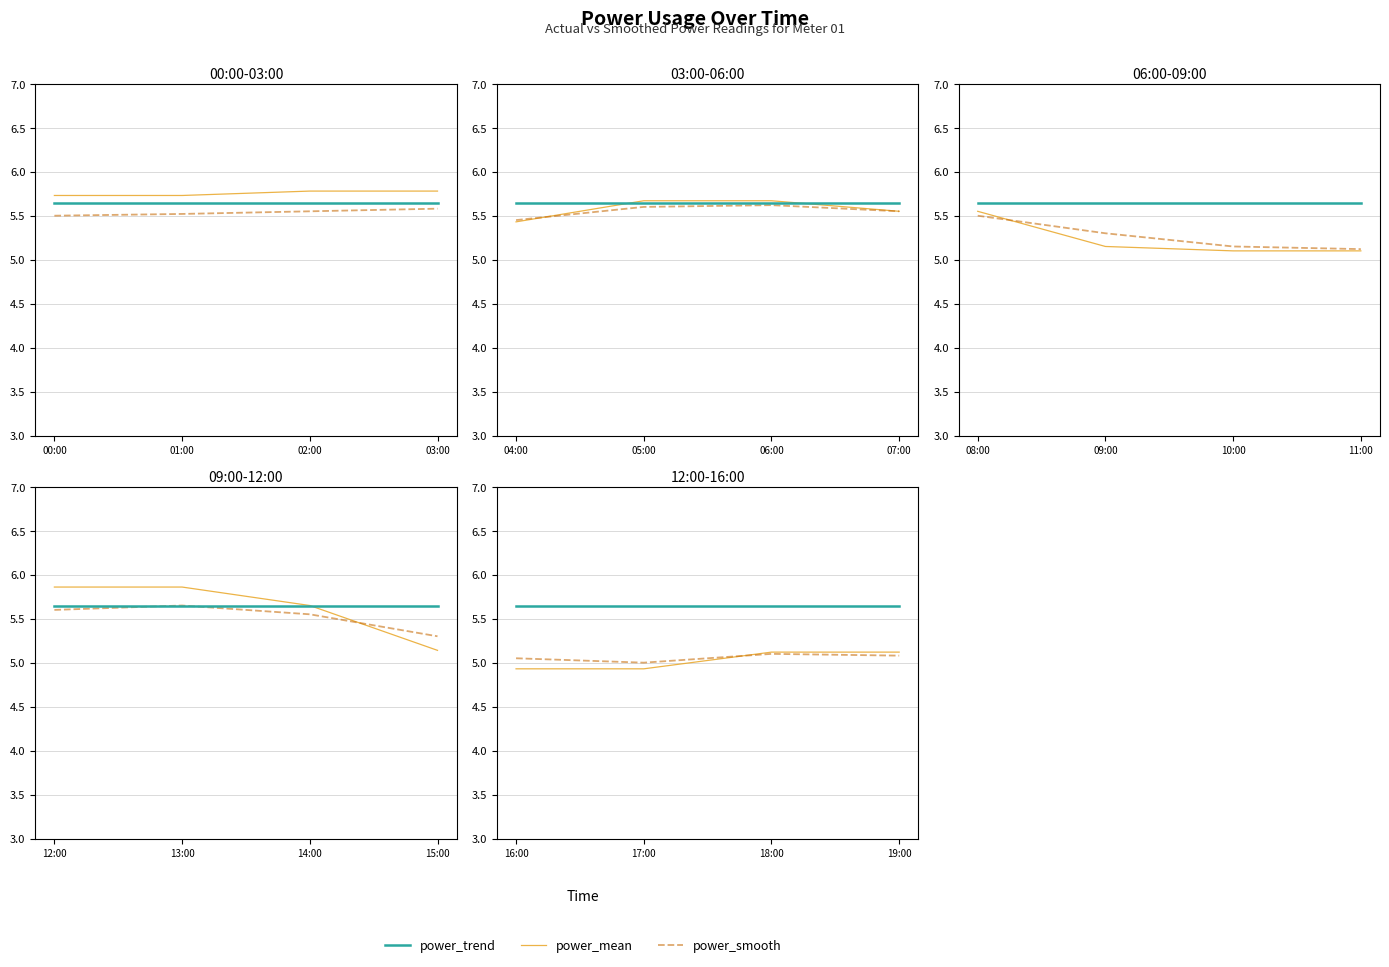

What are all the series names shown in the legend?

power_trend, power_mean, power_smooth